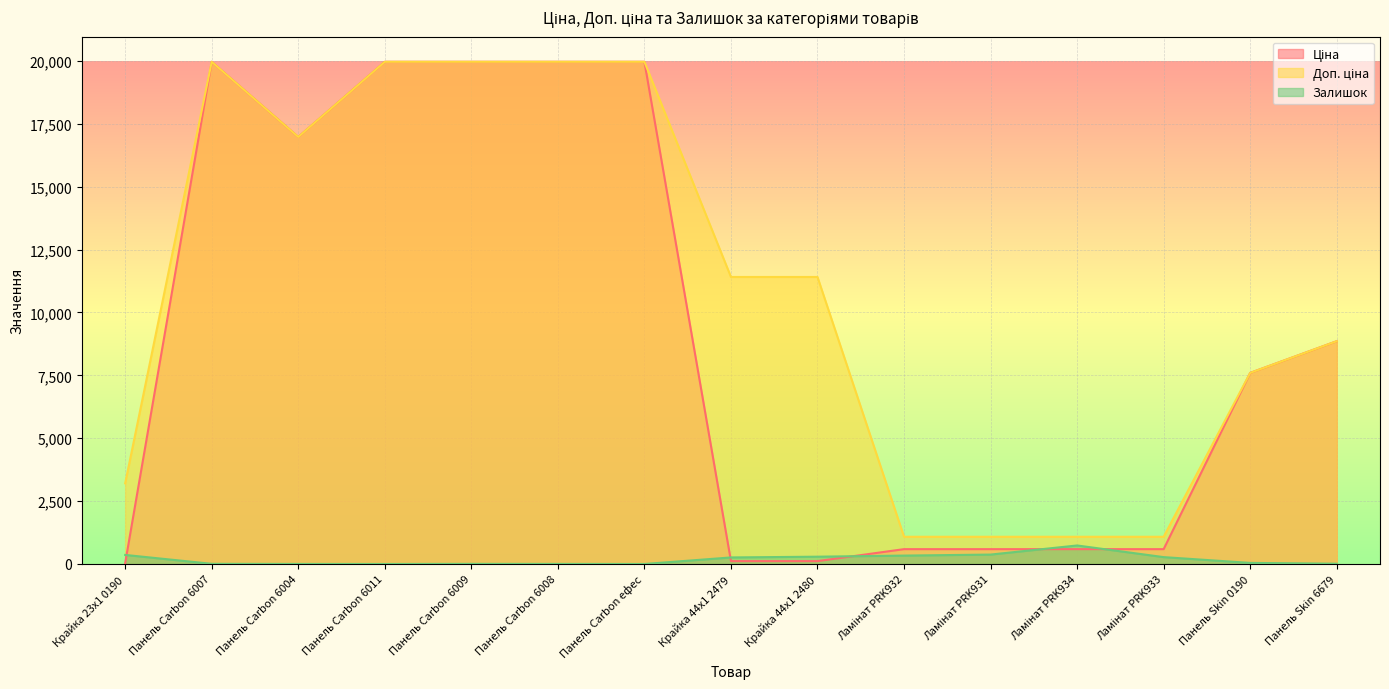

What is the maximum value shown in the chart?

19964.2